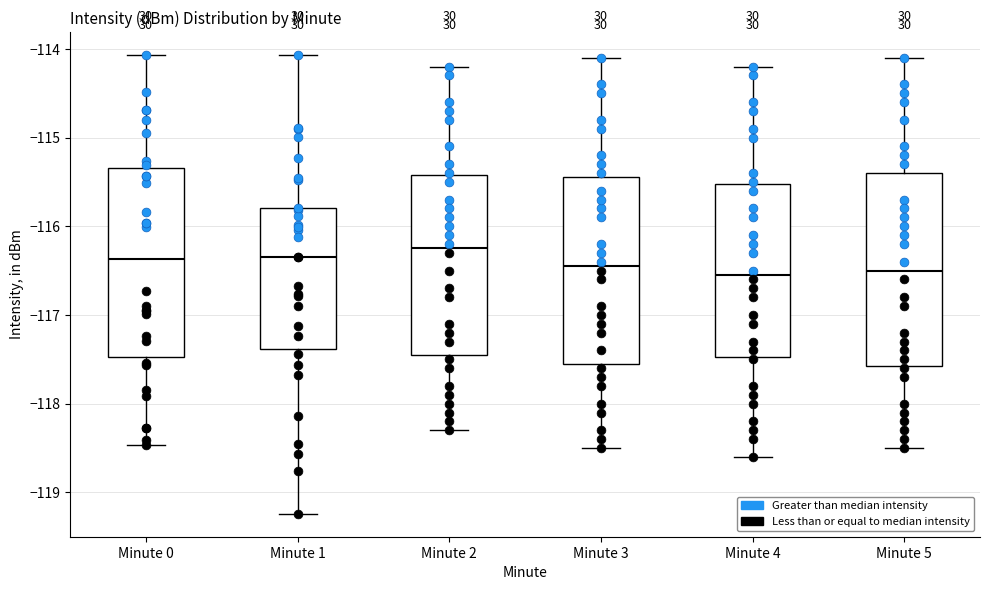

Reading left to right, transcribe this box plot: for each box, give where its median line is, the range the box spans, and where its two whiskers end, as read against the y-axis. The values are not printed on the chart, so give them approximately, as read against the axis.

Minute 0: median -116.4, box -117.5 to -115.3, whiskers -118.5 to -114.1
Minute 1: median -116.3, box -117.4 to -115.8, whiskers -119.2 to -114.1
Minute 2: median -116.2, box -117.4 to -115.4, whiskers -118.3 to -114.2
Minute 3: median -116.4, box -117.5 to -115.4, whiskers -118.5 to -114.1
Minute 4: median -116.5, box -117.5 to -115.5, whiskers -118.6 to -114.2
Minute 5: median -116.5, box -117.6 to -115.4, whiskers -118.5 to -114.1